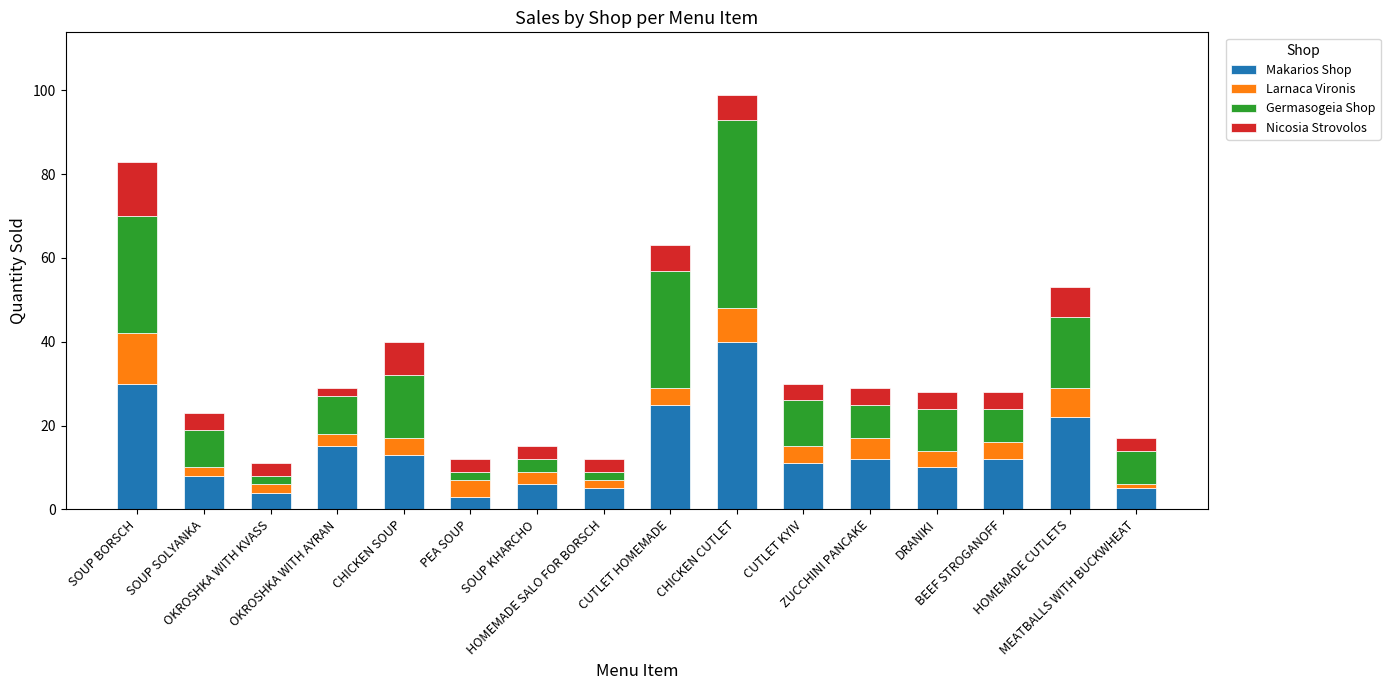

What is the total value across all series at HOMEMADE SALO FOR BORSCH?

12